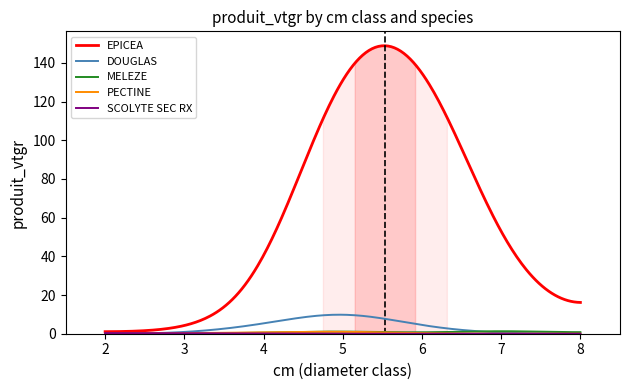

What is the highest value of the DOUGLAS series?

9.8